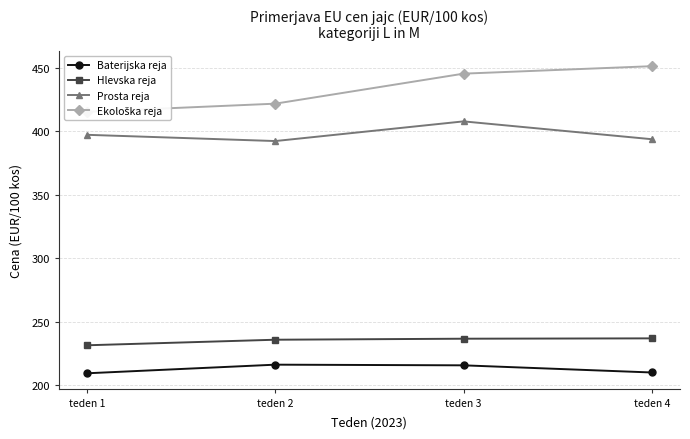

True or false: Ekološka reja and Baterijska reja intersect in this chart.

False